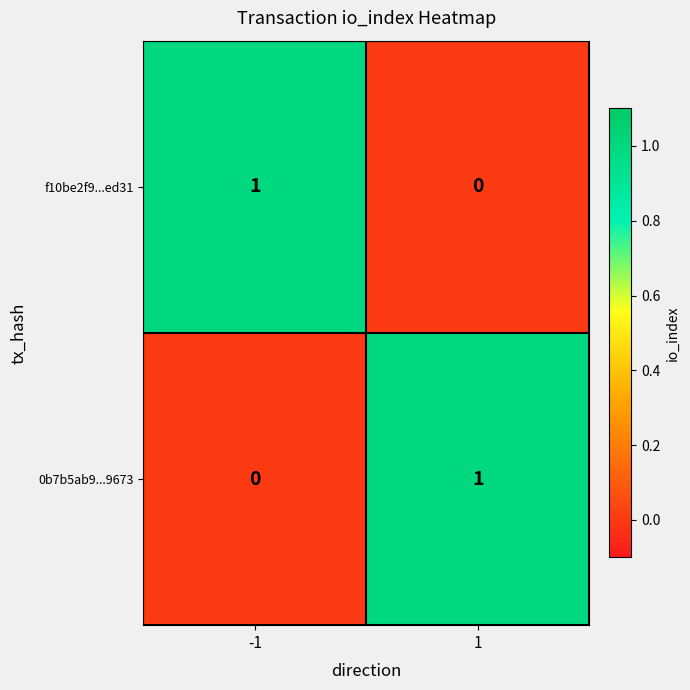

Rank the categories by f10be2f9...ed31 value from highest to lowest.

-1, 1